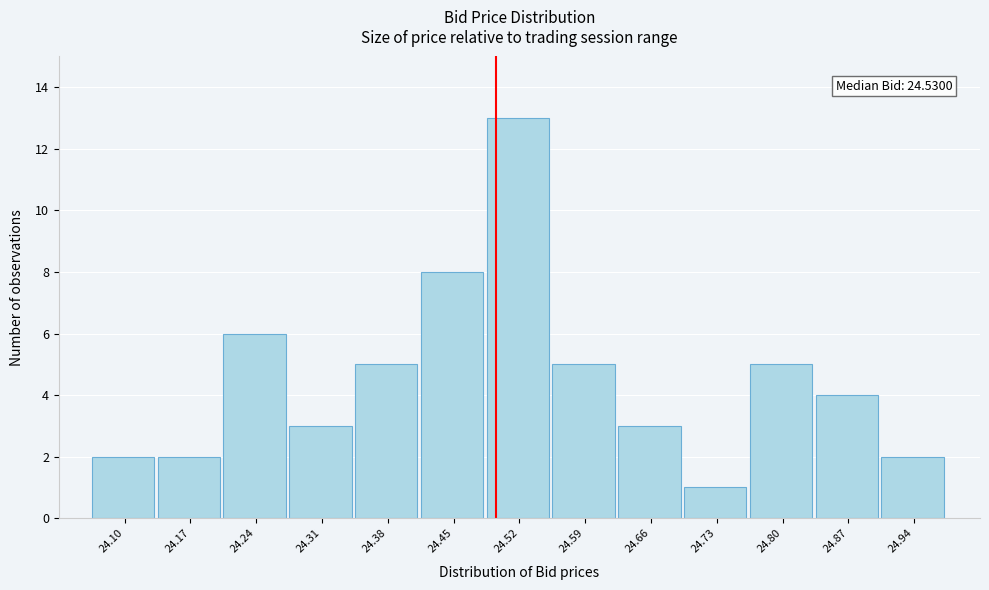

Reading left to right, list all the values displayed in this chart.

24.10=2	24.17=2	24.24=6	24.31=3	24.38=5	24.45=8	24.52=13	24.59=5	24.66=3	24.73=1	24.80=5	24.87=4	24.94=2